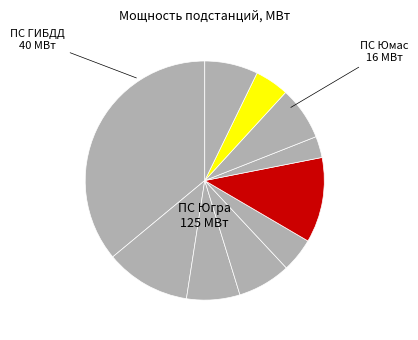

How many slices are in this pie chart?

10